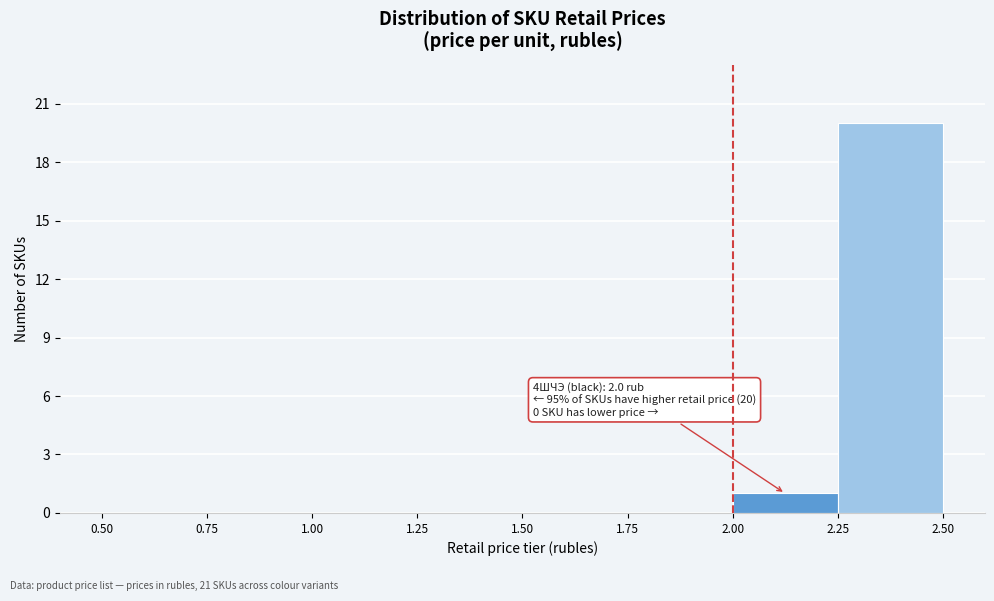

Over which range of the x-axis is the bar tallest?

2.25 to 2.50